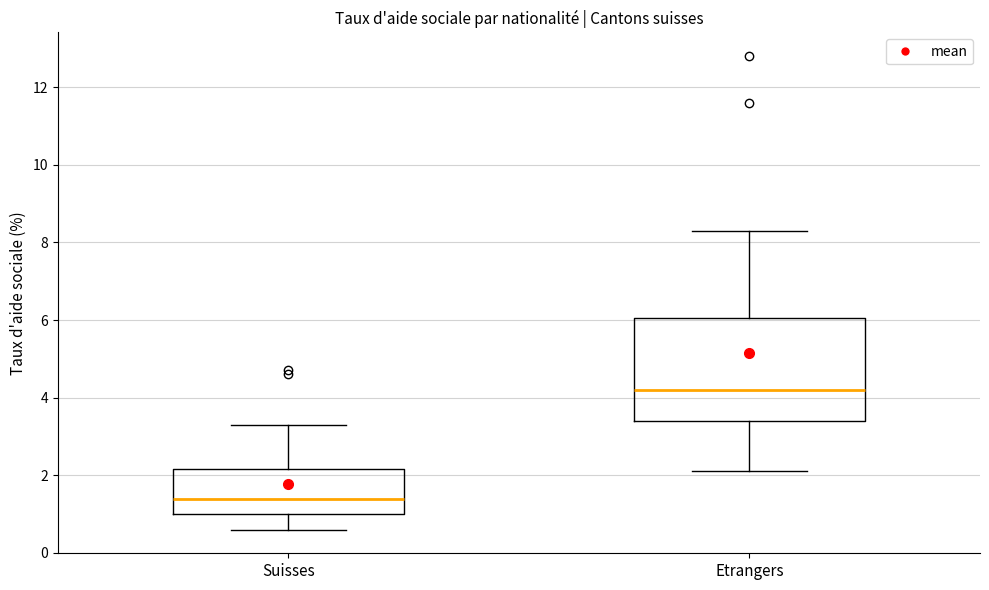

Which box's median line is the highest?

Etrangers